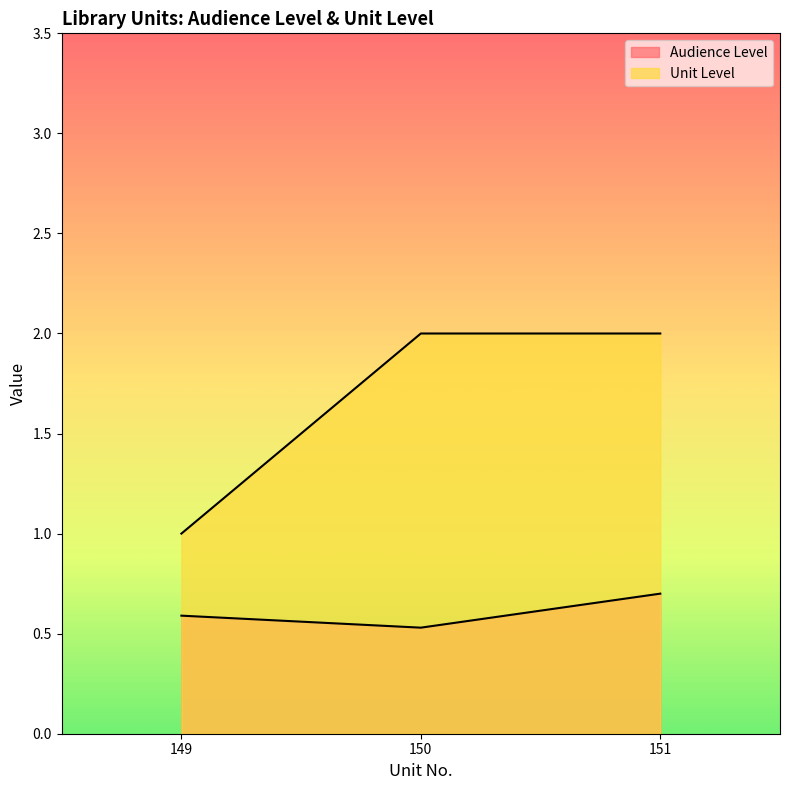

Rank the series by their maximum value, from lowest to highest.

Audience Level, Unit Level